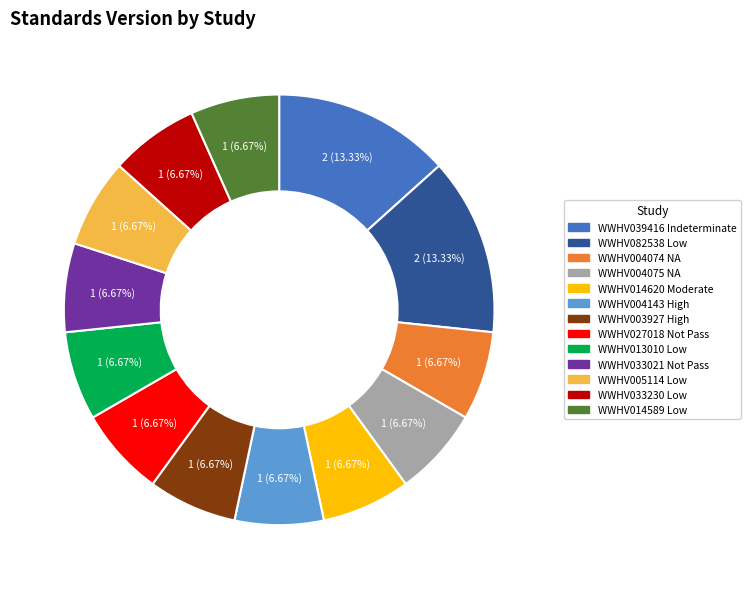

How many segments does this pie chart have?

13